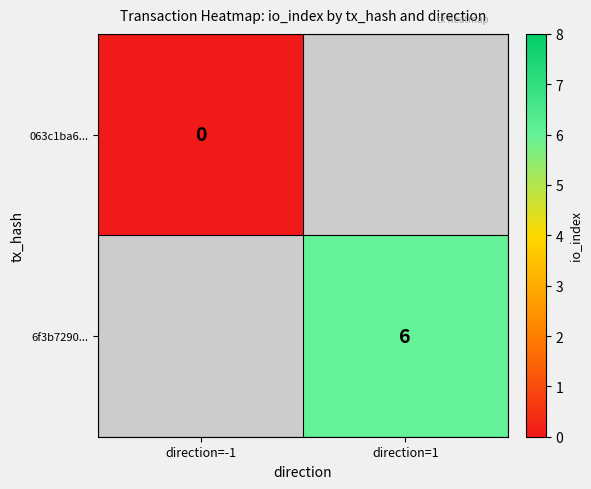

True or false: 6f3b7290... has a value of 9 at direction=1.

False